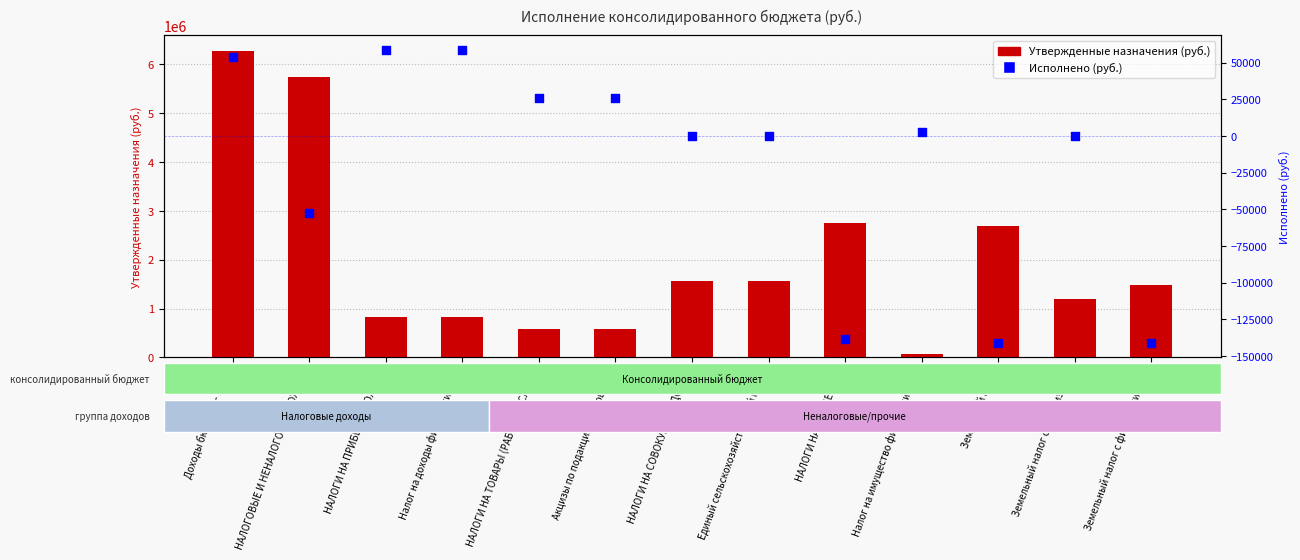

At how many categories does at least one series exceed 707258?

10